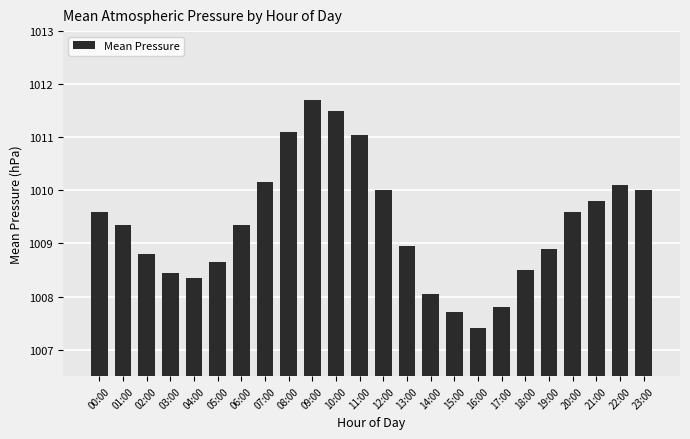

The chart shows a value of 1008.4 at 04:00. True or false?

True